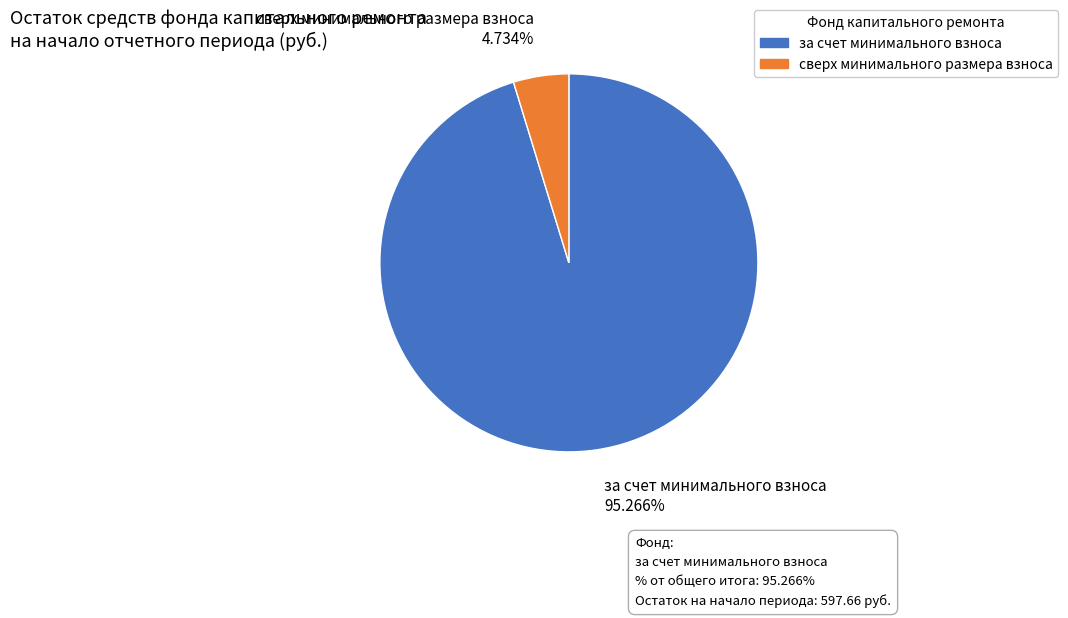

How many segments does this pie chart have?

2